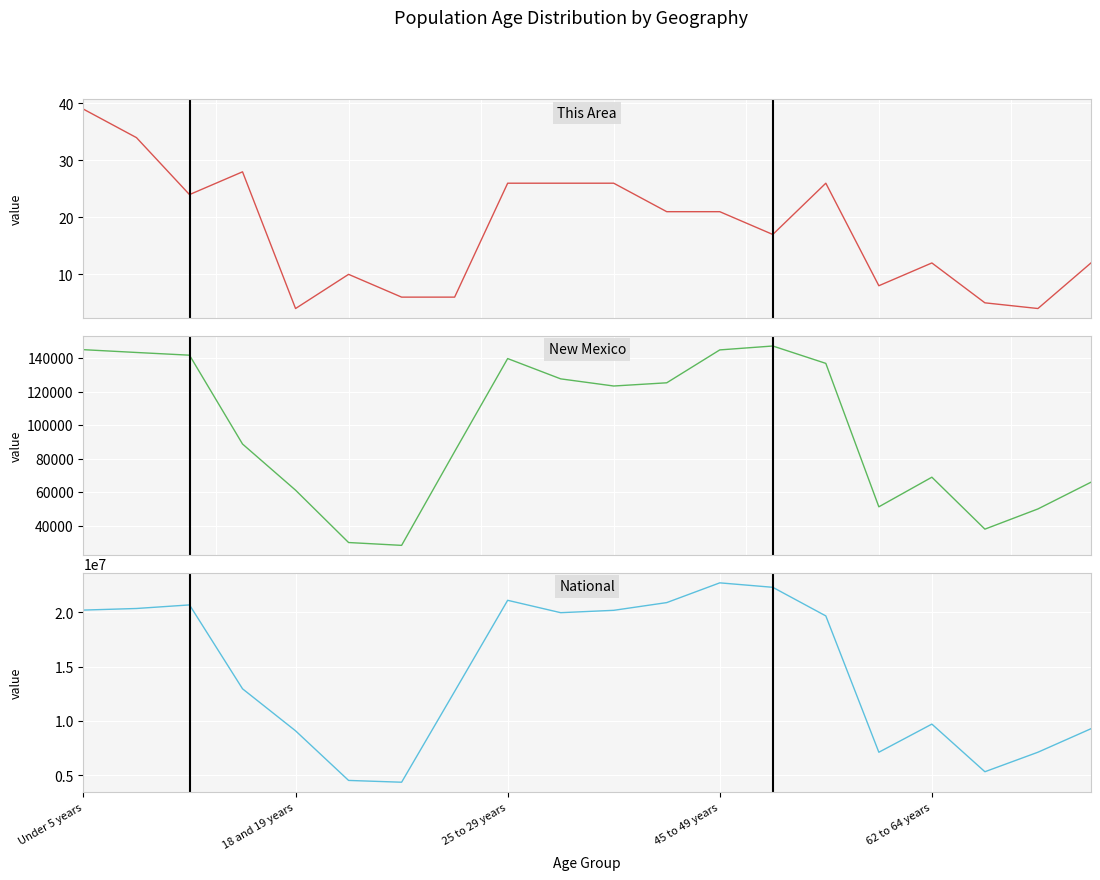

What is the difference between the National values at 25 to 29 years and Under 5 years?

475832